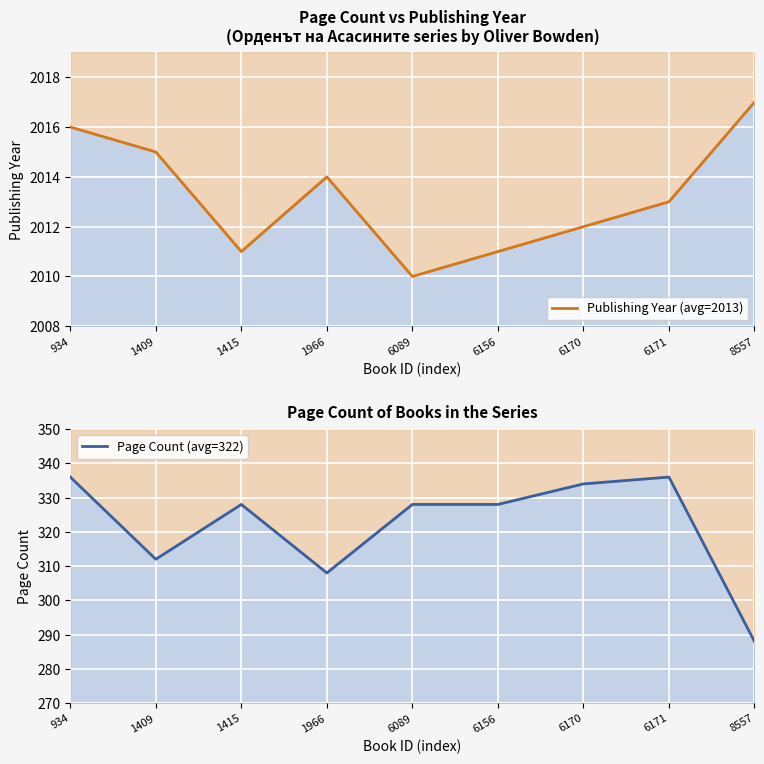

How many data points in Publishing Year (avg=2013) are above 2013?

4